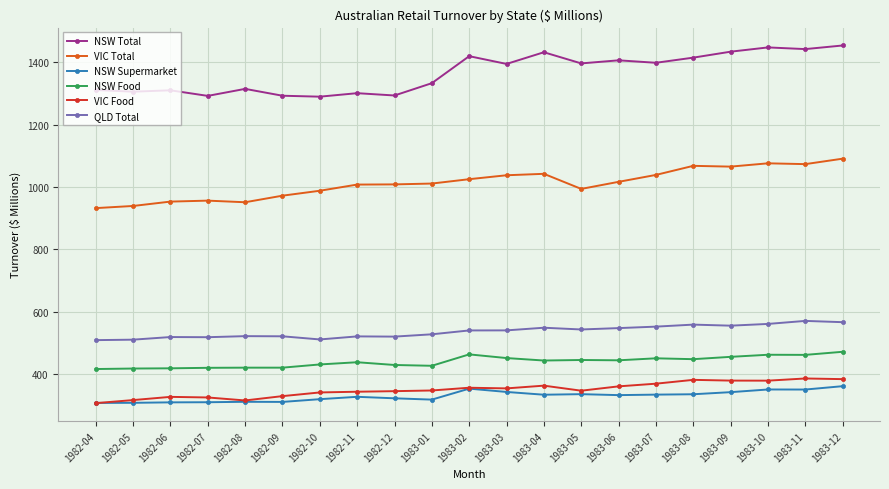

True or false: NSW Total has more than 0 interior local peaks.

True